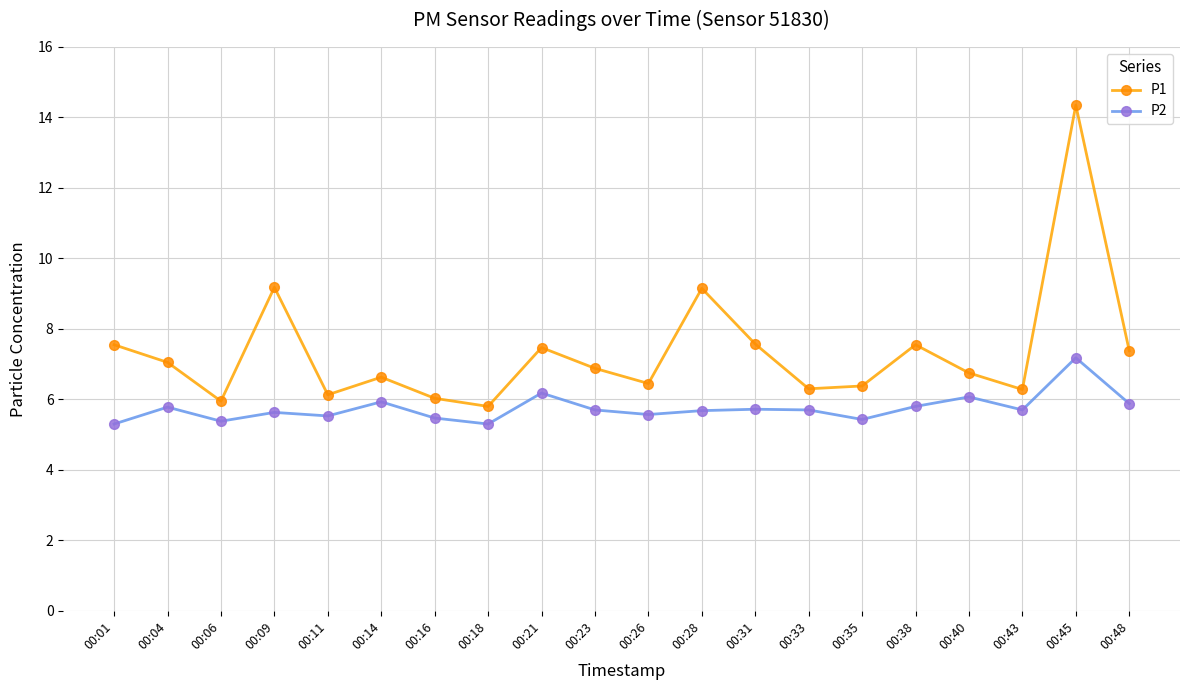

True or false: P2 has more than 1 points higher than both neighbors.

True